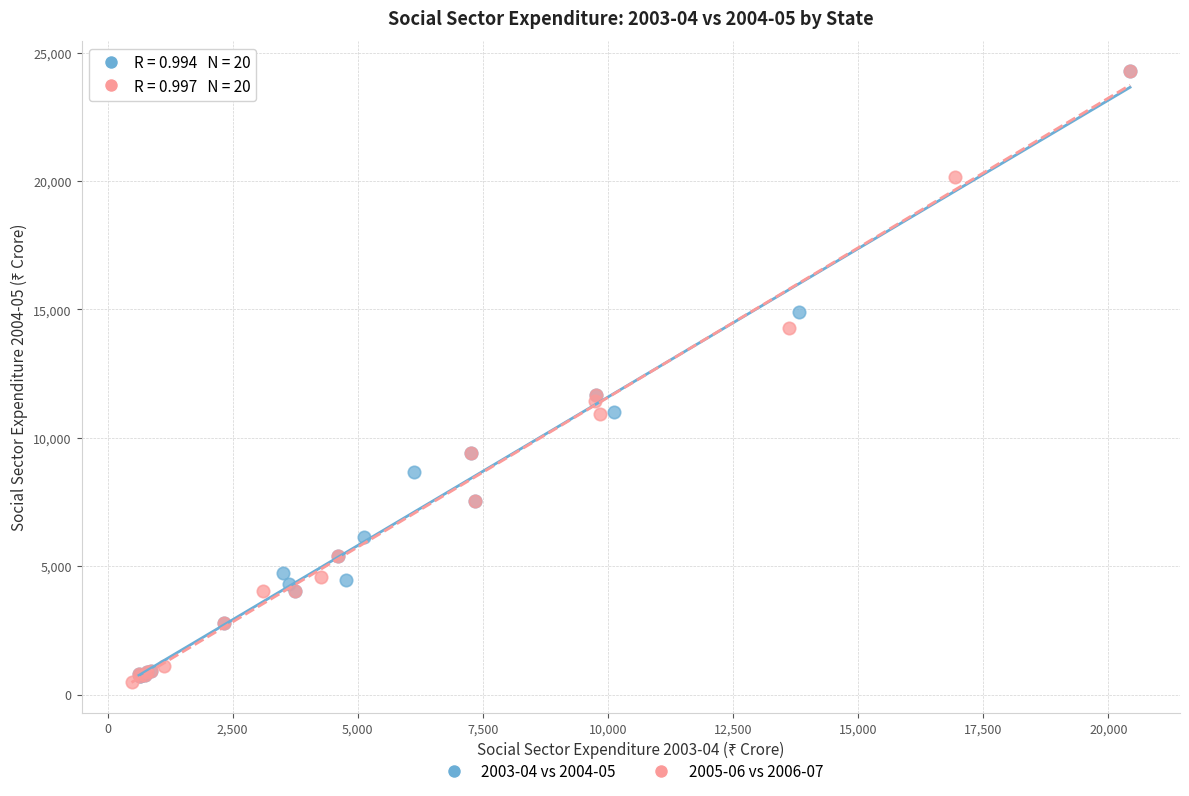

Which series reaches the minimum Y coordinate?

2005-06 vs 2006-07